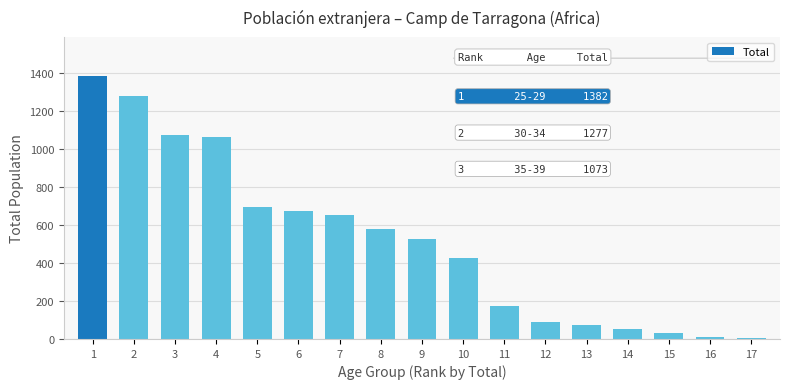

Which category has the highest value across all series?

1